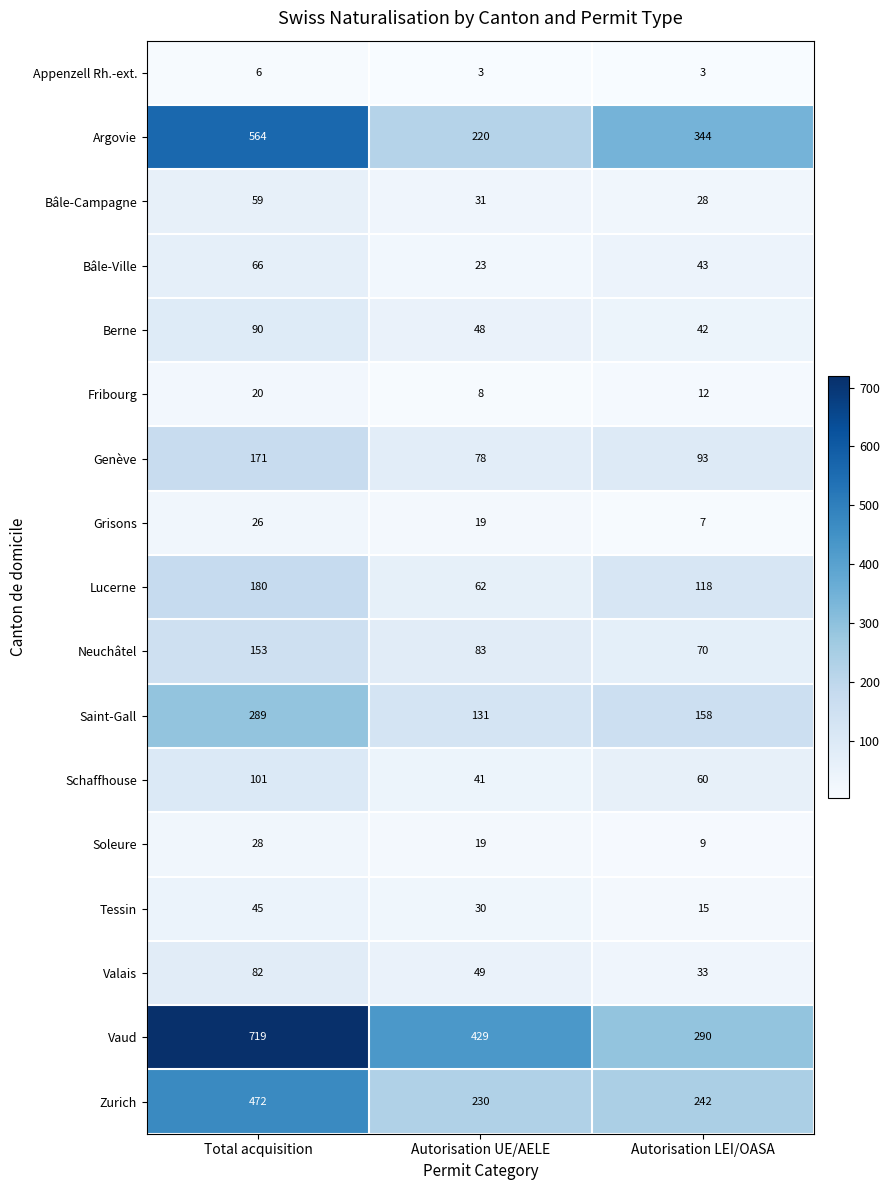

What is the difference between the Bâle-Campagne values at Autorisation UE/AELE and Autorisation LEI/OASA?

3